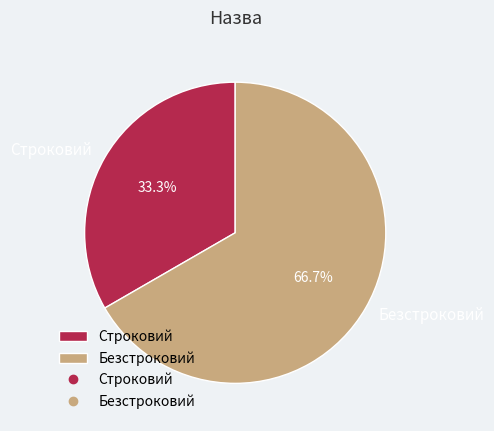

Count the number of slices in the pie.

2